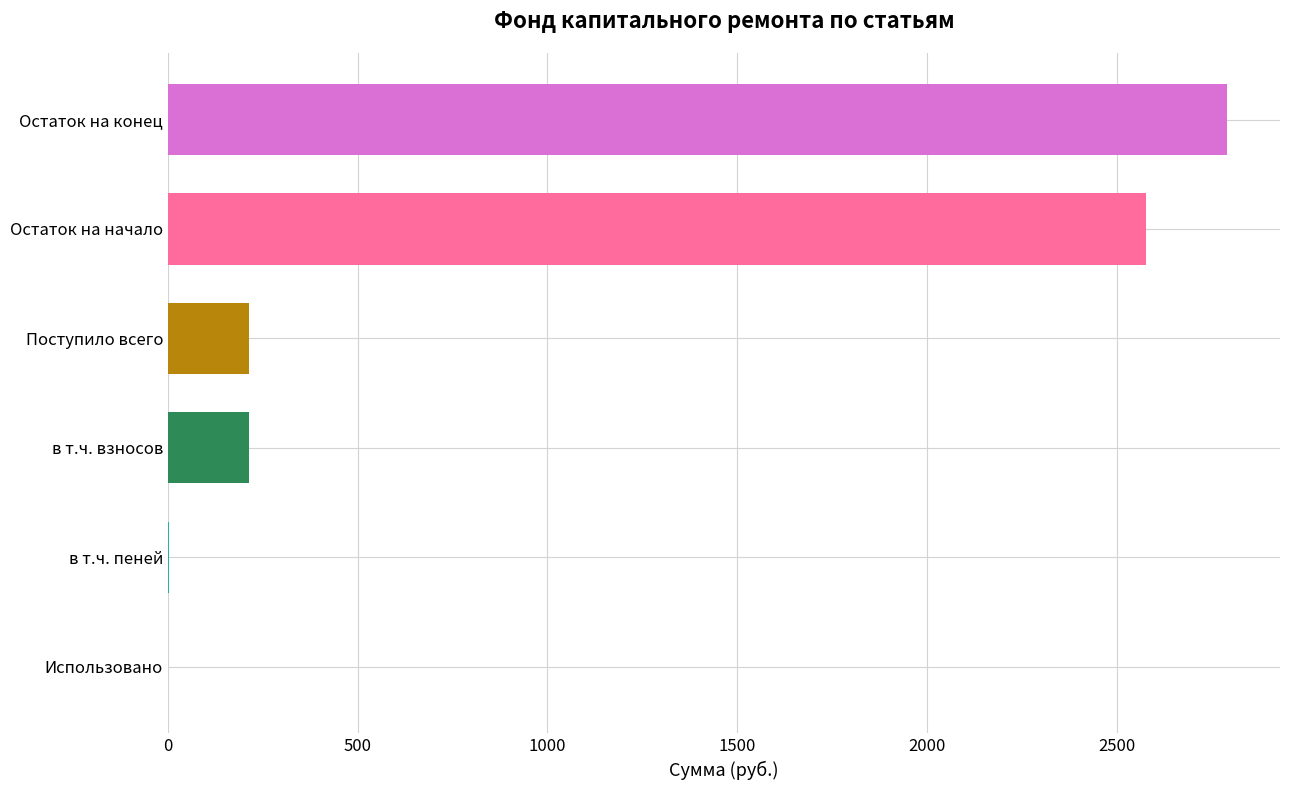

Is it true that the value at Остаток на конец is 4844.3?

False